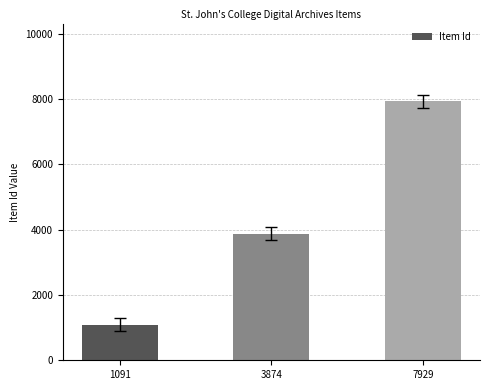

What is the sum of all values?

12894